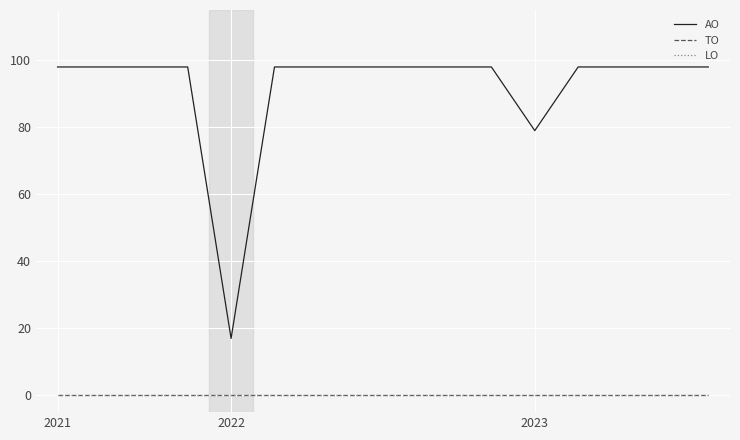

Is this an area chart (filled region under the line)?

No